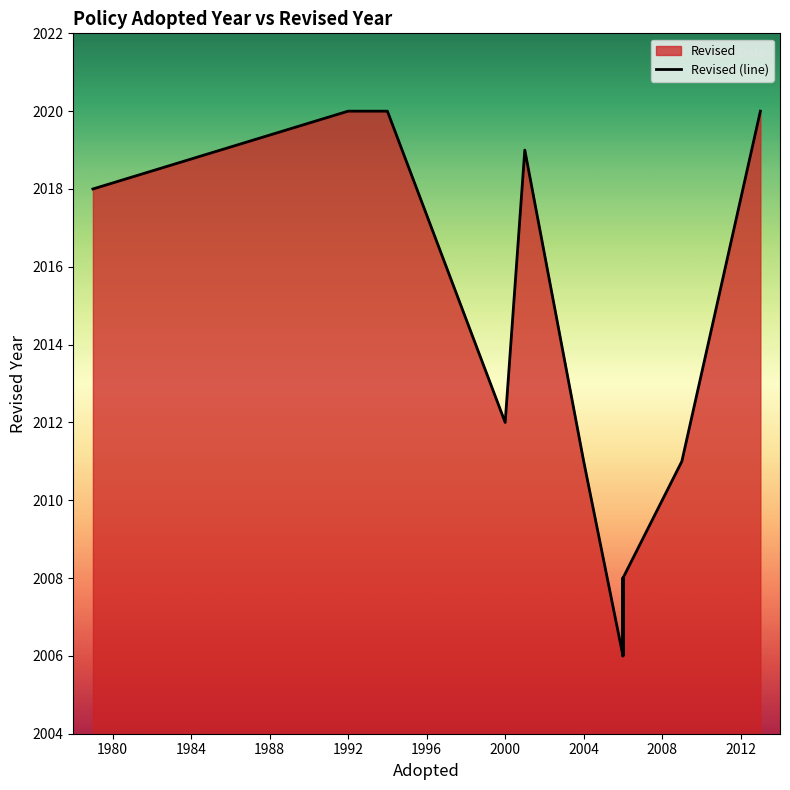

How many points are higher than both their immediate neighbors (excluding endpoints)?

2